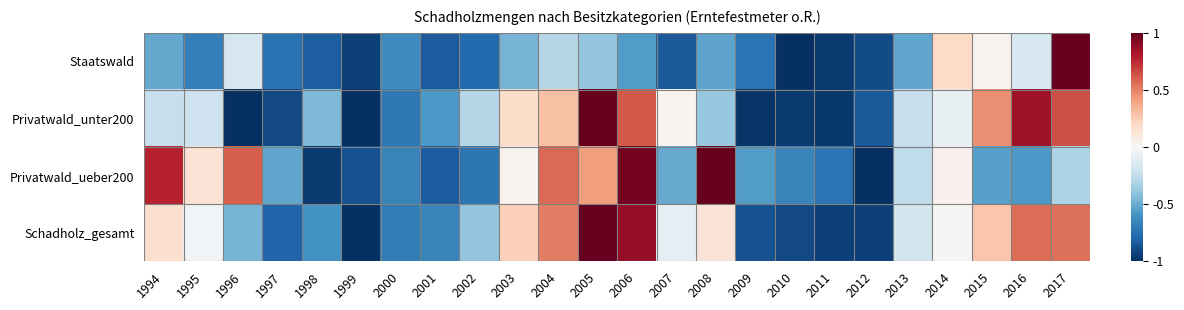

What is the difference between the highest and lowest values at 2015?

1.0